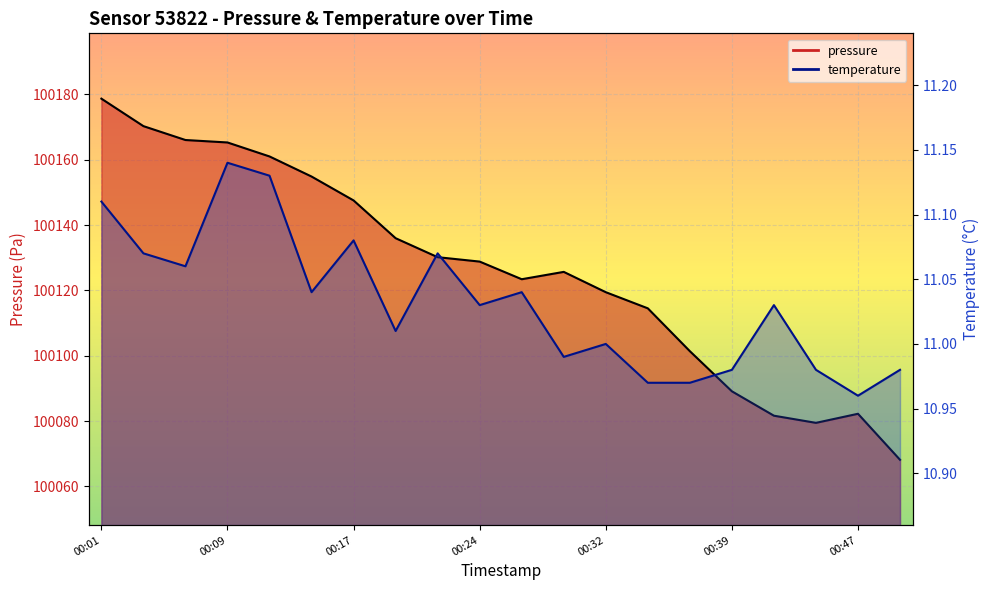

Is it true that temperature equals 16.3 at 00:01?

False